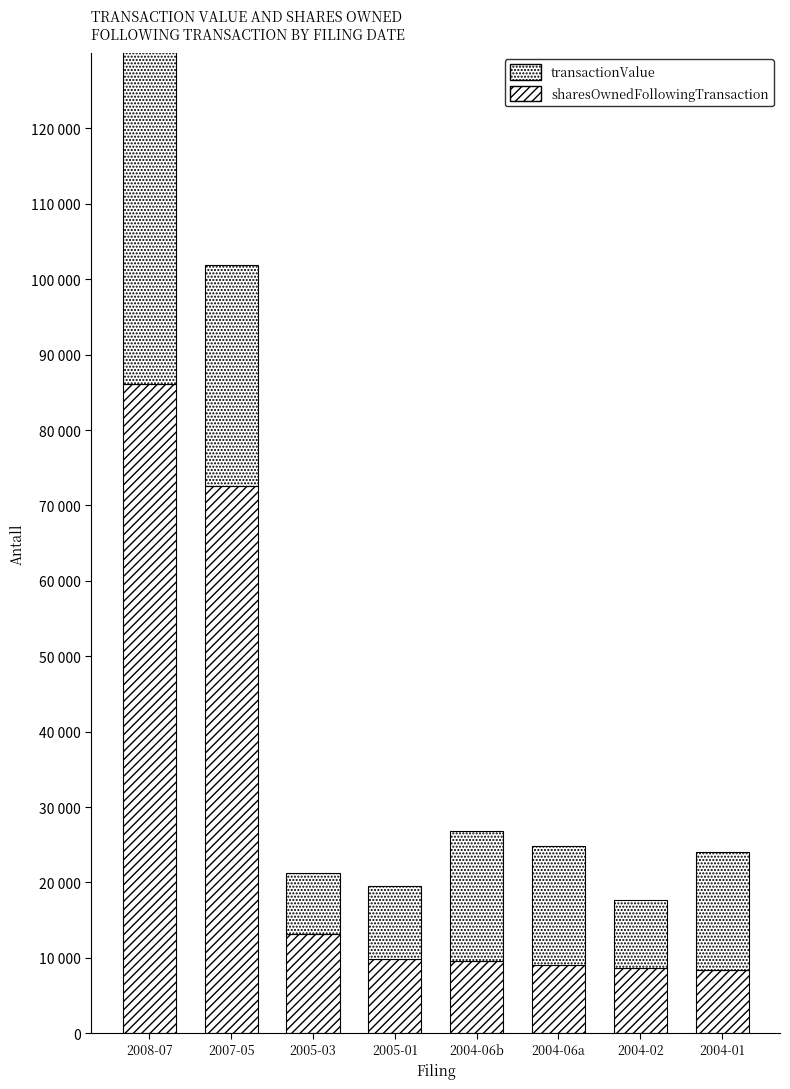

What is the value of the transactionValue bar at the 4th from the left?

9660